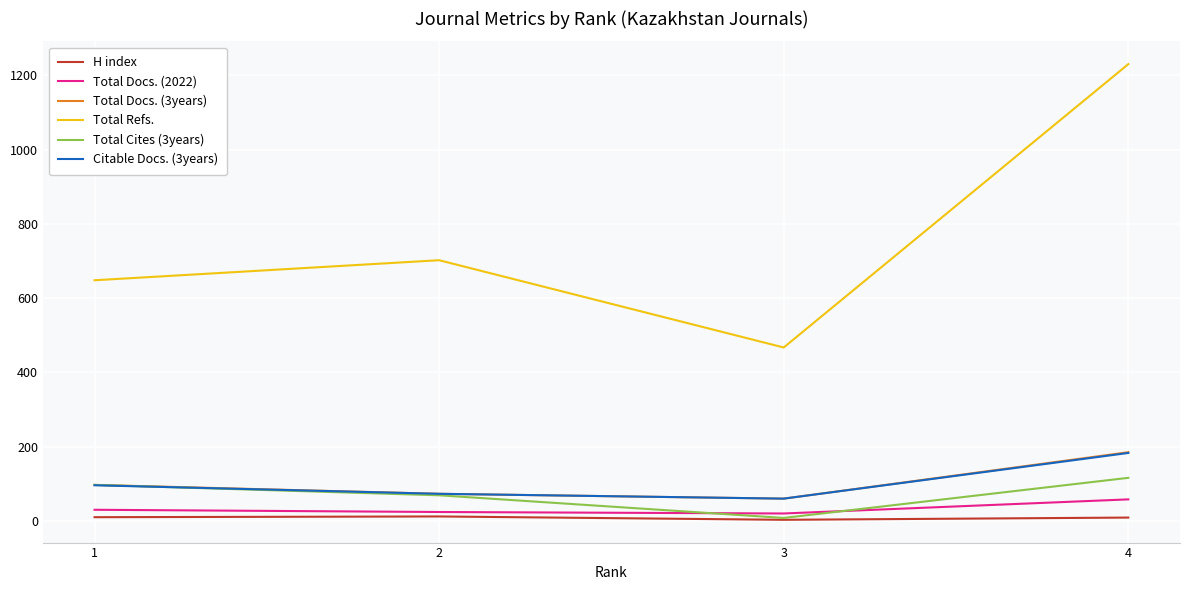

How many lines are shown in the chart?

6